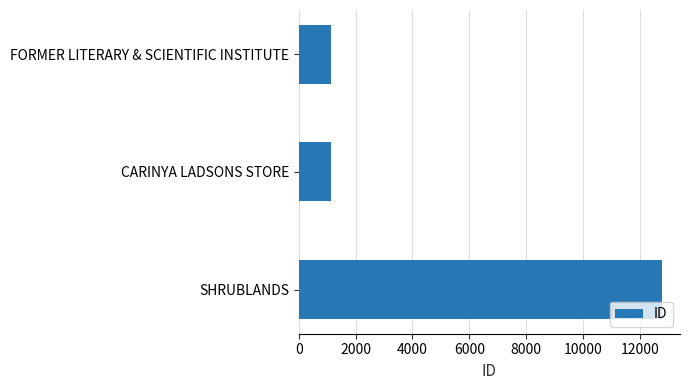

What is the difference between the maximum and minimum values?

11650